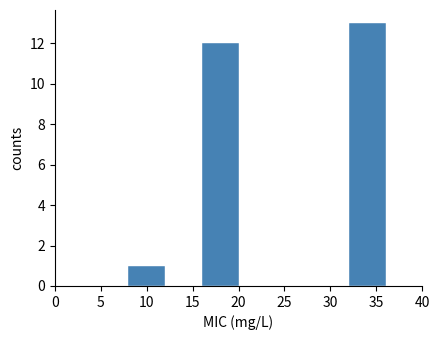

Reading left to right, list every bar in this chart as the range it spans on the x-axis followed by its height. The values are not printed on the chart, so give them approximately, as read against the axis.

4 to 8: 0
8 to 12: 1
12 to 16: 0
16 to 20: 12
20 to 24: 0
24 to 28: 0
28 to 32: 0
32 to 36: 13